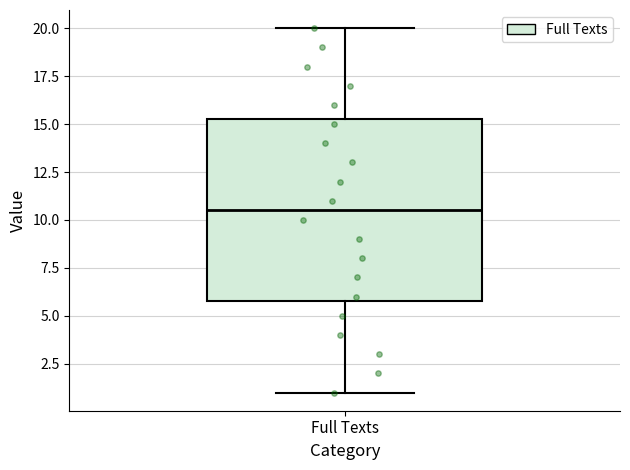

Where is the upper edge of the box for Full Texts on the y-axis? The values are not printed on the chart, so give them approximately, as read against the axis.

15.5